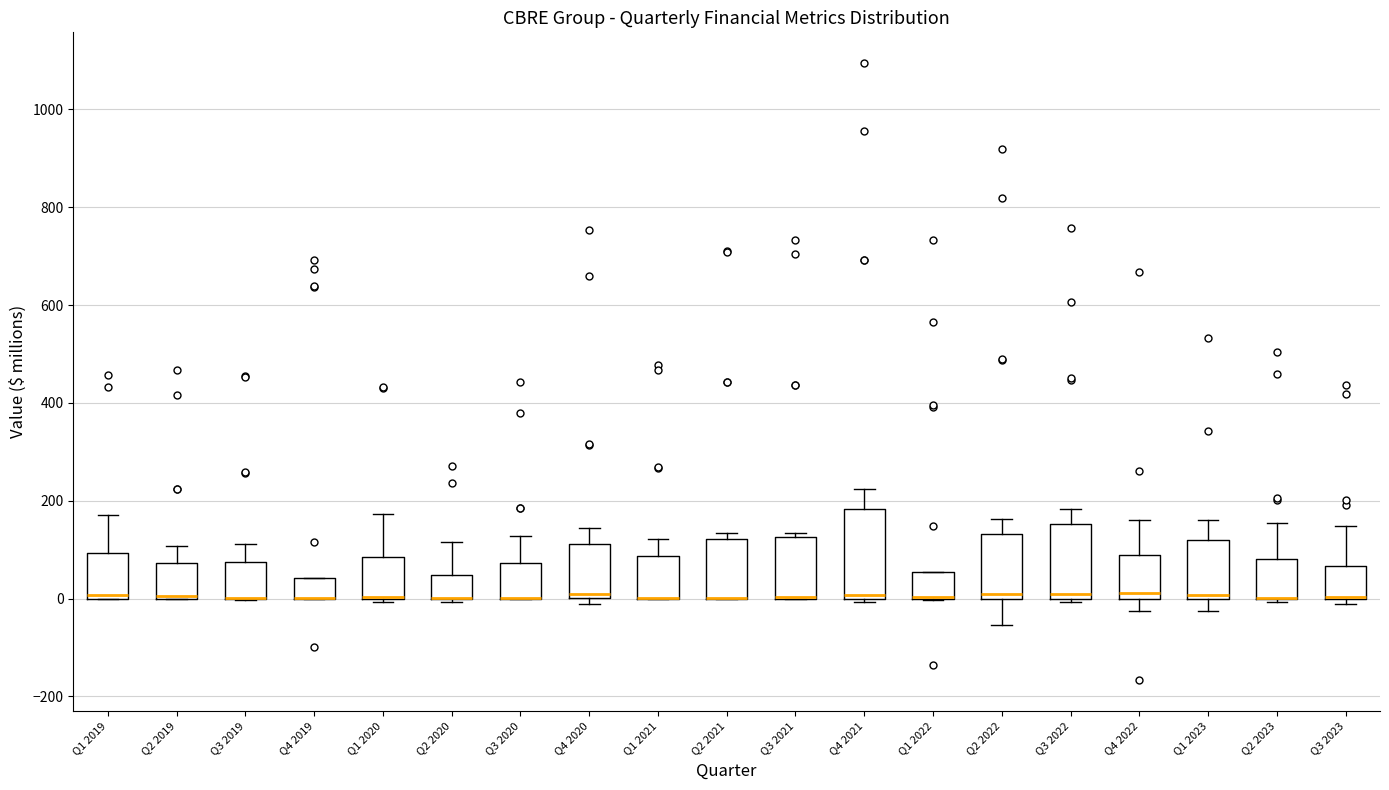

Reading left to right, read every box against the y-axis: the position of its median line, the range the box covers, and the ends of its whiskers. The values are not printed on the chart, so give them approximately, as read against the axis.

Q1 2019: median 0 (just above the box's lower edge), box 0 to 100, whiskers 0 to 180
Q2 2019: median 0 (drawn on the box's lower edge), box 0 to 80, whiskers 0 to 100
Q3 2019: median 0 (drawn on the box's lower edge), box 0 to 80, whiskers 0 to 120
Q4 2019: median 0 (drawn on the box's lower edge), box 0 to 40, whiskers 0 to 40
Q1 2020: median 0 (drawn on the box's lower edge), box 0 to 80, whiskers 0 (just below the box's lower edge) to 180
Q2 2020: median 0 (drawn on the box's lower edge), box 0 to 40, whiskers 0 (just below the box's lower edge) to 120
Q3 2020: median 0 (drawn on the box's lower edge), box 0 to 80, whiskers 0 to 120
Q4 2020: median 0 (just above the box's lower edge), box 0 to 120, whiskers -20 to 140
Q1 2021: median 0 (drawn on the box's lower edge), box 0 to 80, whiskers 0 to 120
Q2 2021: median 0 (drawn on the box's lower edge), box 0 to 120, whiskers 0 to 140
Q3 2021: median 0 (drawn on the box's lower edge), box 0 to 120, whiskers 0 to 140
Q4 2021: median 0 (just above the box's lower edge), box 0 to 180, whiskers 0 (just below the box's lower edge) to 220
Q1 2022: median 0 (drawn on the box's lower edge), box 0 to 60, whiskers 0 to 60
Q2 2022: median 0 (just above the box's lower edge), box 0 to 140, whiskers -60 to 160
Q3 2022: median 0 (just above the box's lower edge), box 0 to 160, whiskers 0 (just below the box's lower edge) to 180
Q4 2022: median 20, box 0 to 80, whiskers -20 to 160
Q1 2023: median 0 (just above the box's lower edge), box 0 to 120, whiskers -20 to 160
Q2 2023: median 0 (drawn on the box's lower edge), box 0 to 80, whiskers 0 (just below the box's lower edge) to 160
Q3 2023: median 0 (drawn on the box's lower edge), box 0 to 60, whiskers -20 to 140